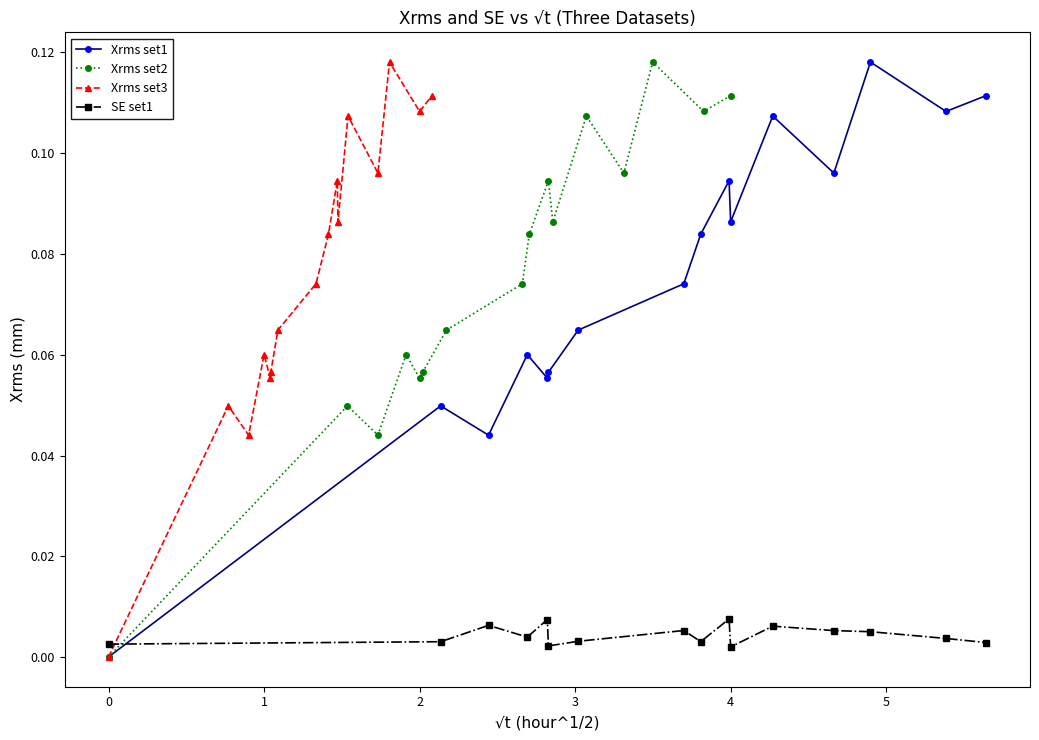

At how many categories does at least one series exceed 0?

16